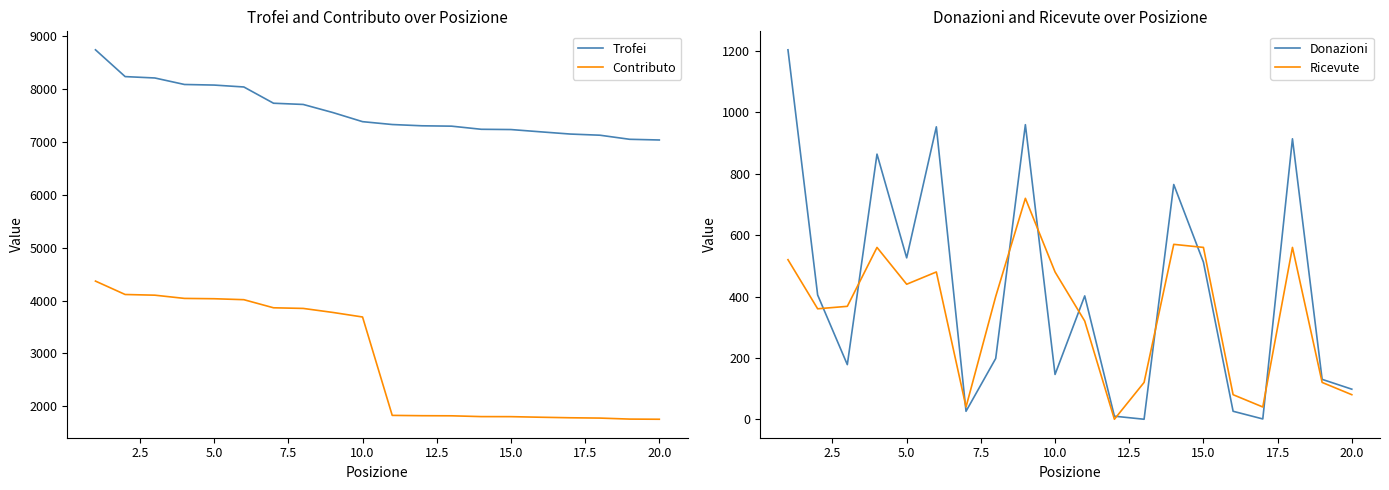

What is the highest value of the Contributo series?

4367